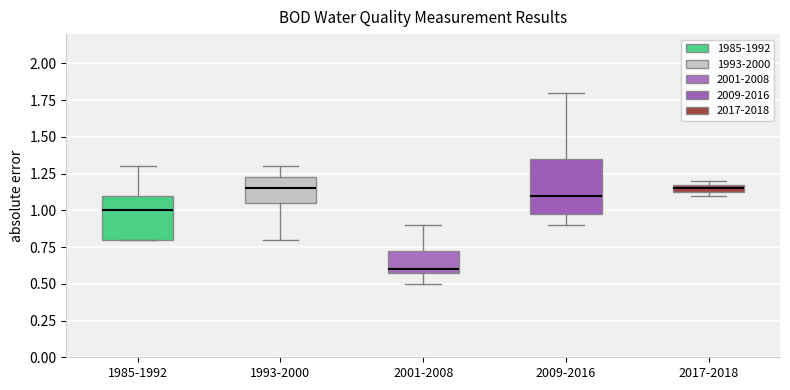

Where does the lower whisker of the box for 1993-2000 end on the y-axis? The values are not printed on the chart, so give them approximately, as read against the axis.

0.80